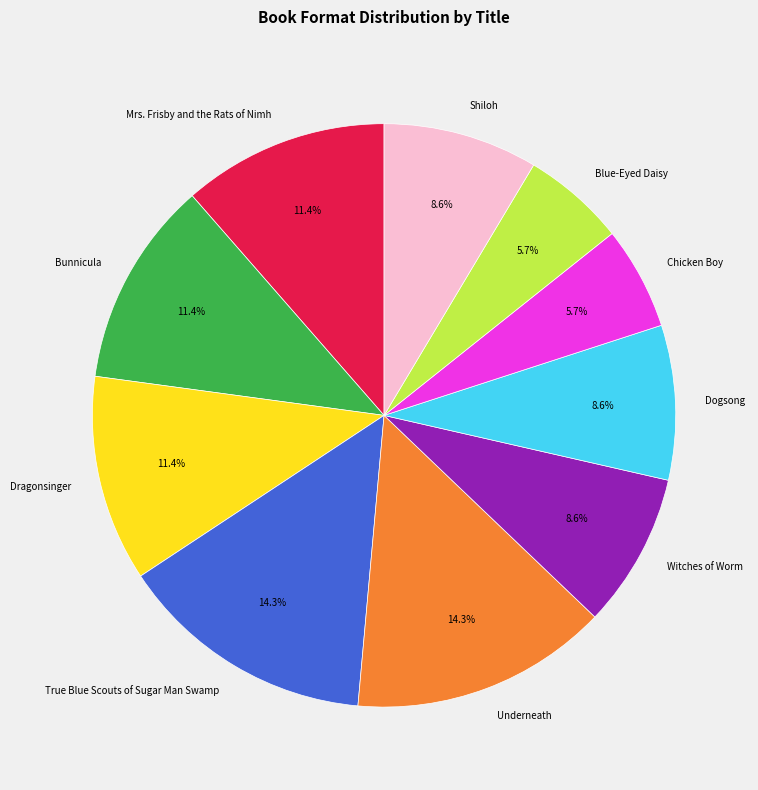

How many slices are in this pie chart?

10